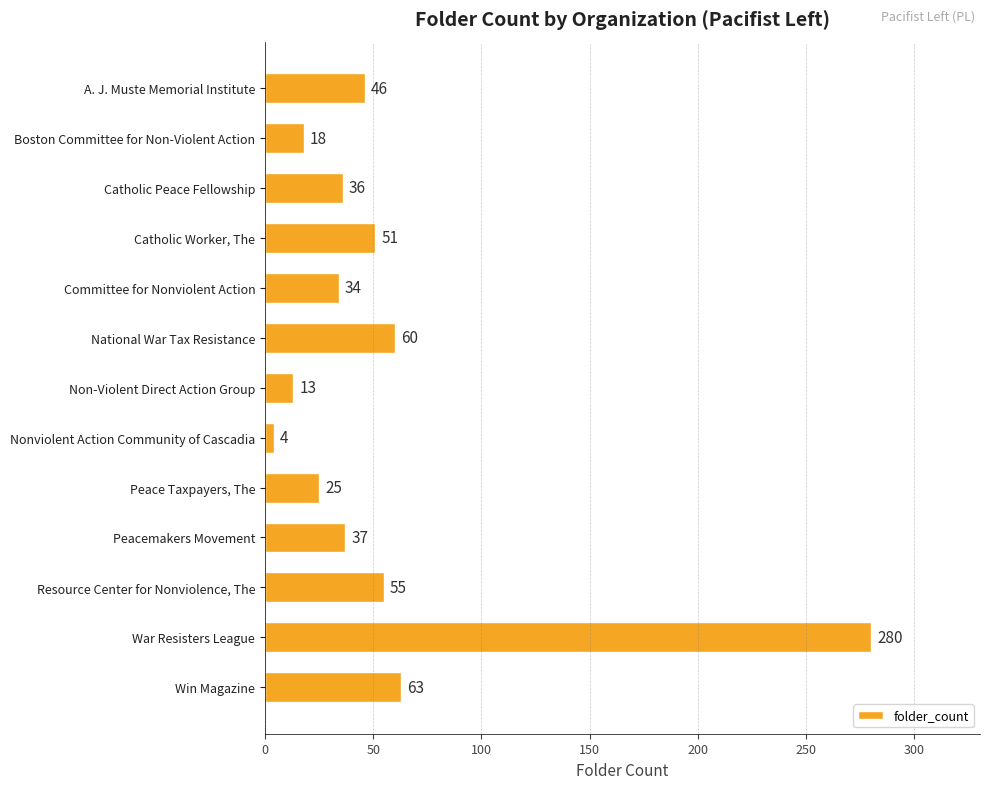

Between Peace Taxpayers, The and Committee for Nonviolent Action, which is larger?

Committee for Nonviolent Action